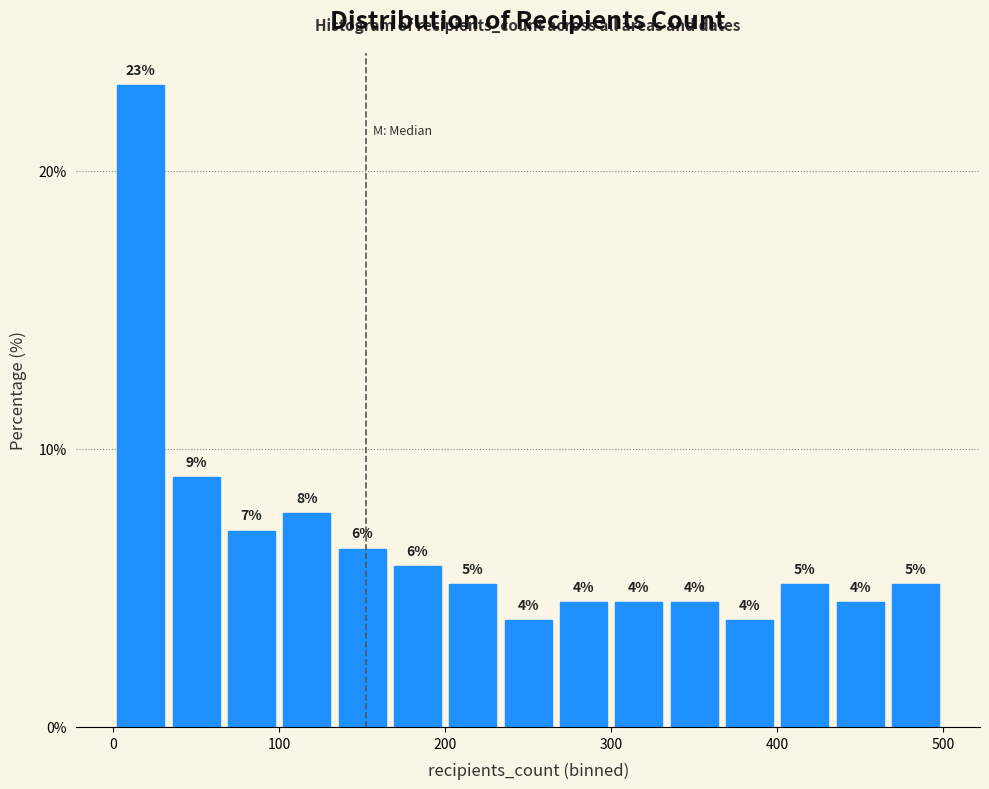

Around what value on the x-axis is the tallest bar? Give the approximate position of its centre, as read against the axis.

20